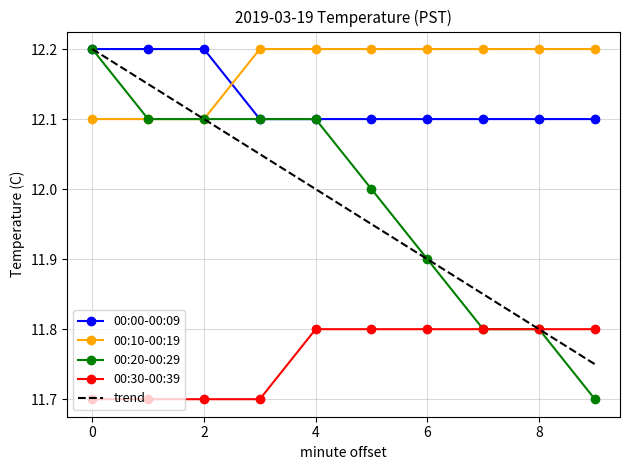

The 00:00-00:09 series shows 12.1 at 6. True or false?

True